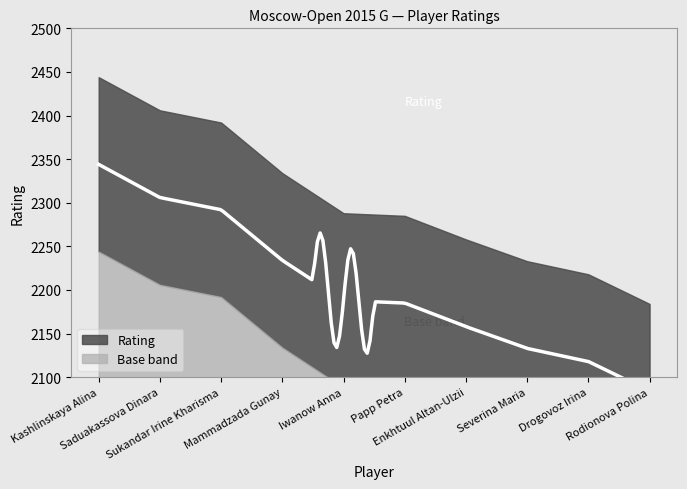

What position from the right is Severina Maria?

3